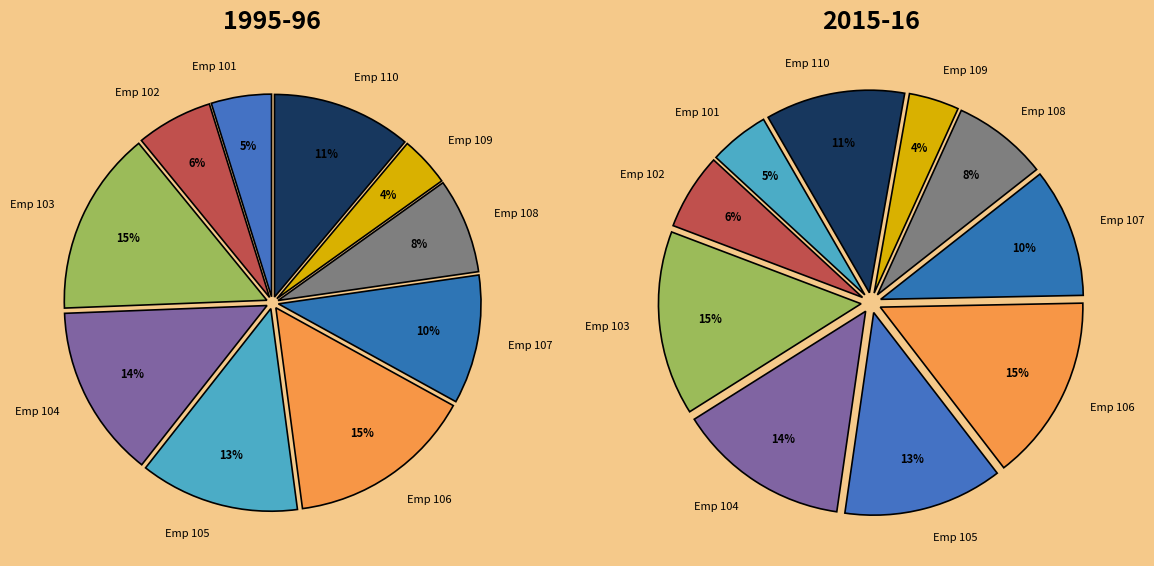

Is it true that 101 is 14% of the pie?

False